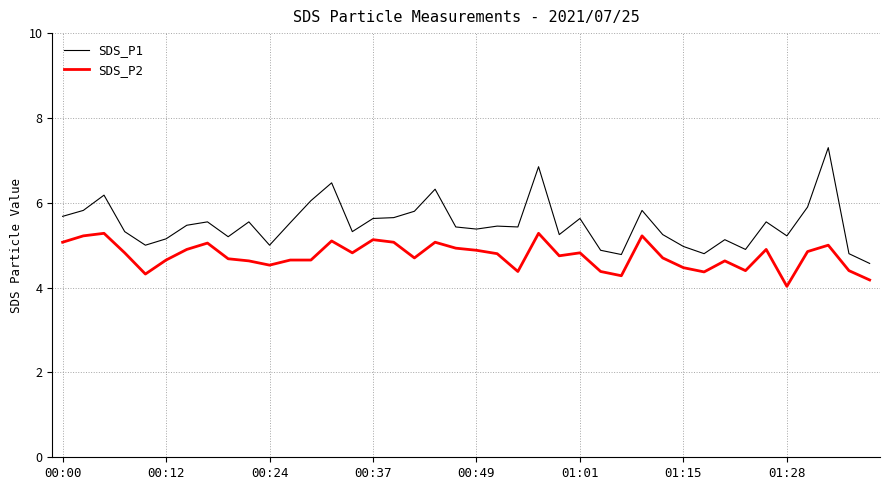

What is the sum of all SDS_P1 values?

220.0